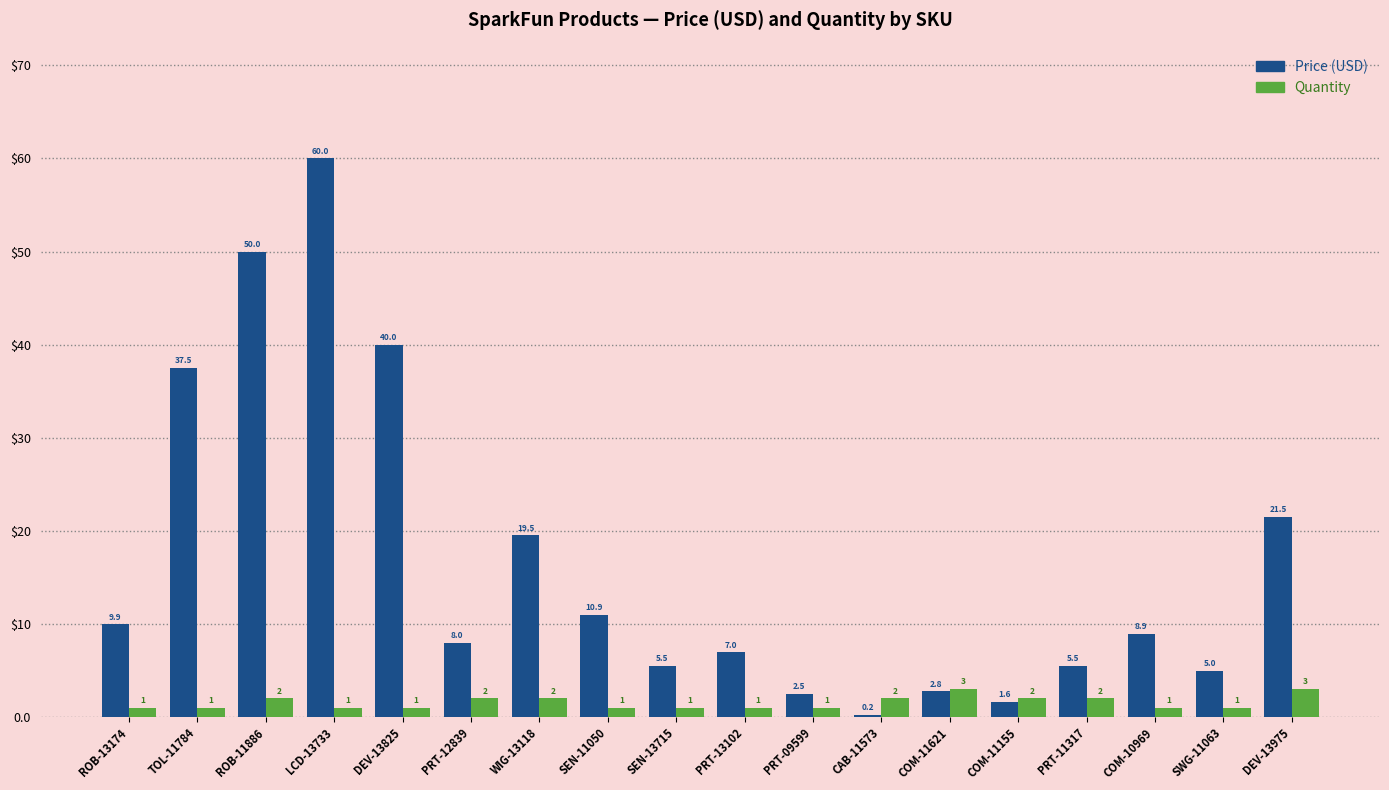

What are all the series names shown in the legend?

Price (USD), Quantity